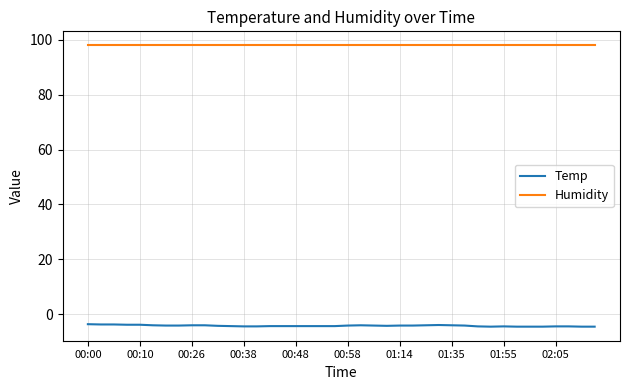

What is the maximum value for Temp?

-3.7